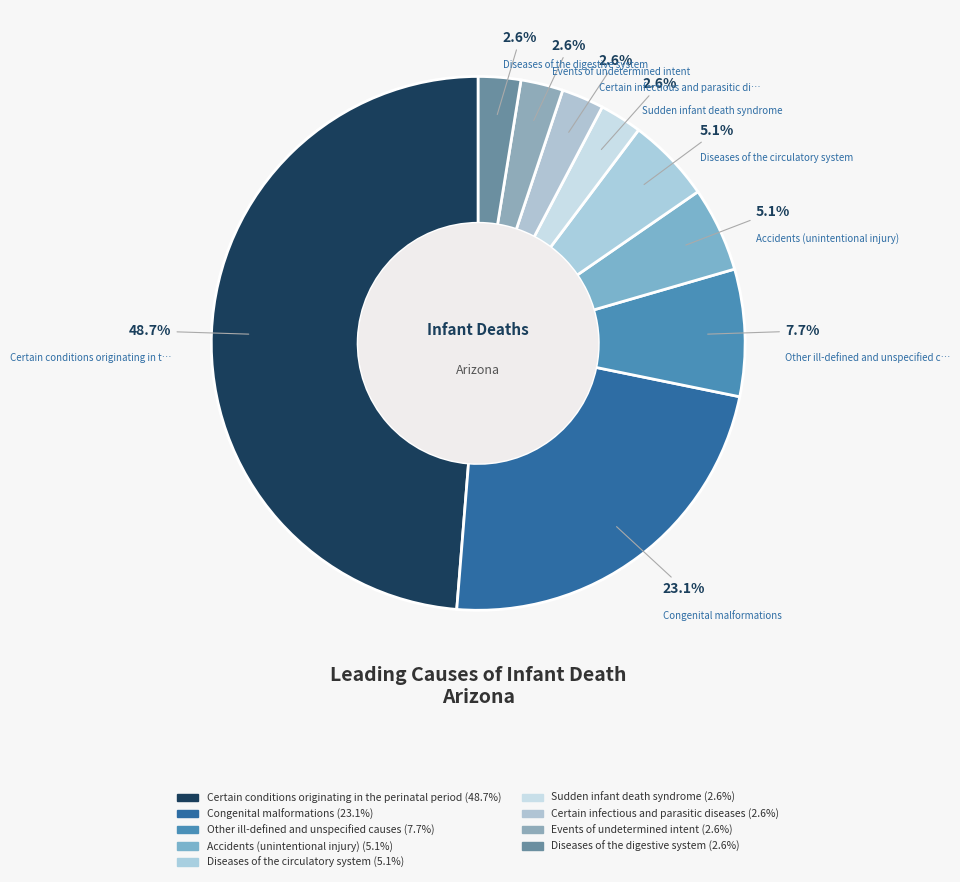

How many segments does this pie chart have?

9